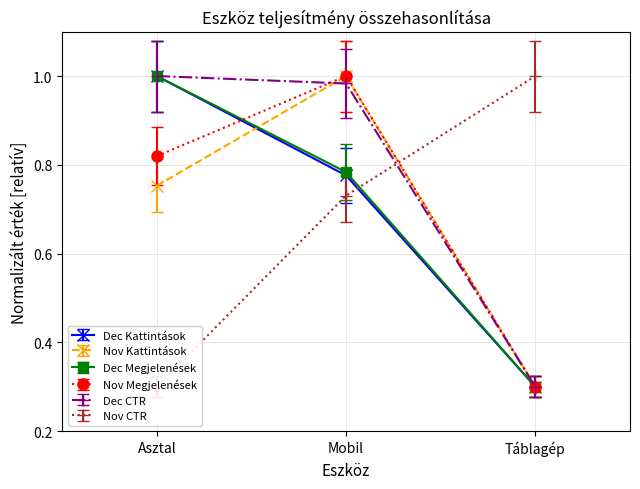

Is the value of Nov Kattintások at Táblagép greater than the value of Dec CTR at Táblagép?

No